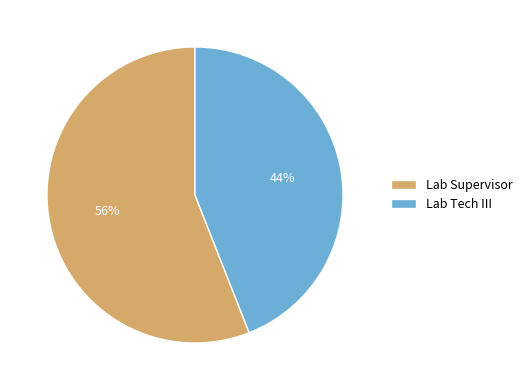

True or false: Lab Tech III accounts for 30% of the total.

False